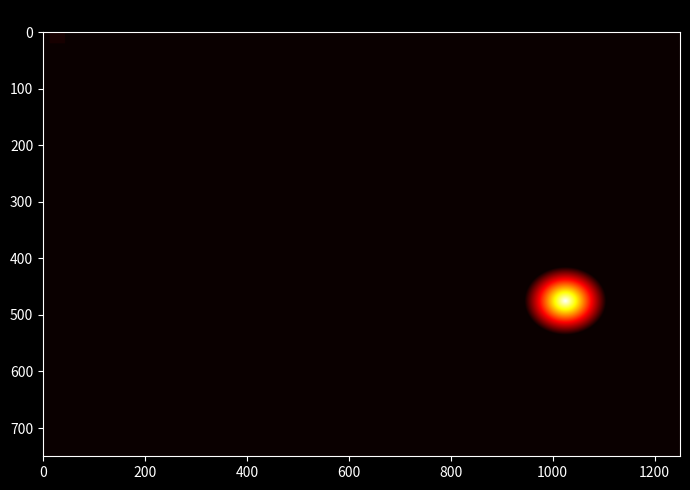

Which series has the widest spread of values?

1